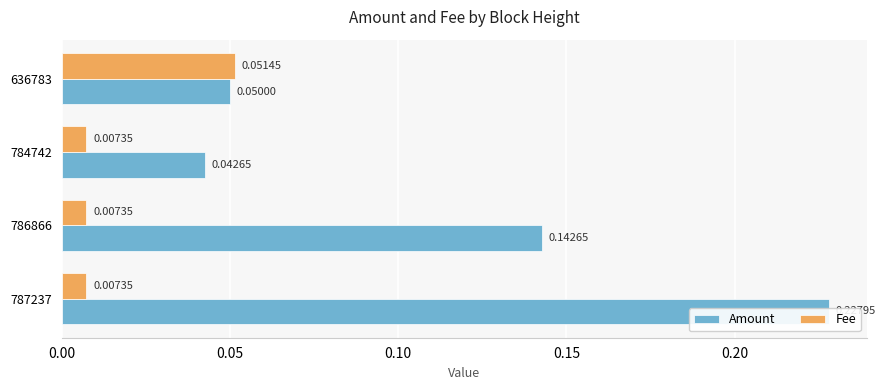

The value of Amount at 0.05 is 0.1. True or false?

True